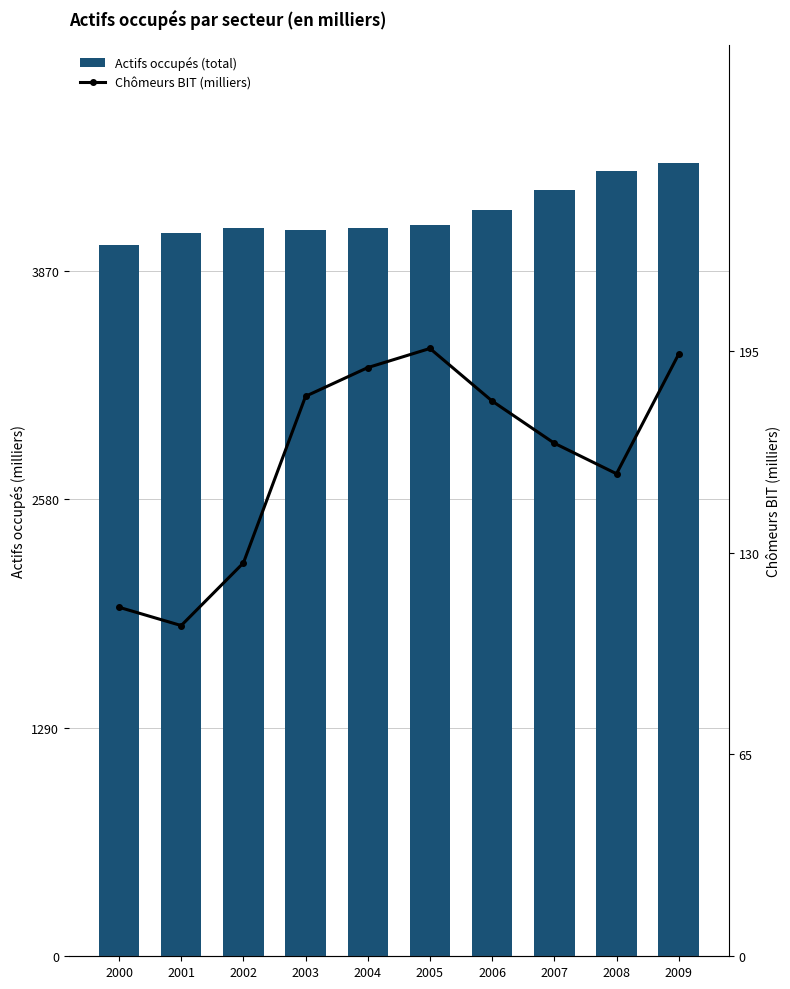

At which label does Chômeurs BIT (milliers) reach its peak?

2005